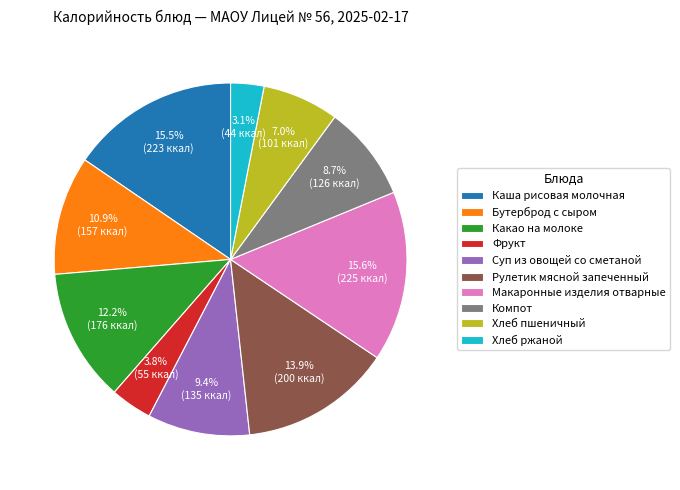

True or false: Хлеб пшеничный accounts for 7% of the total.

True